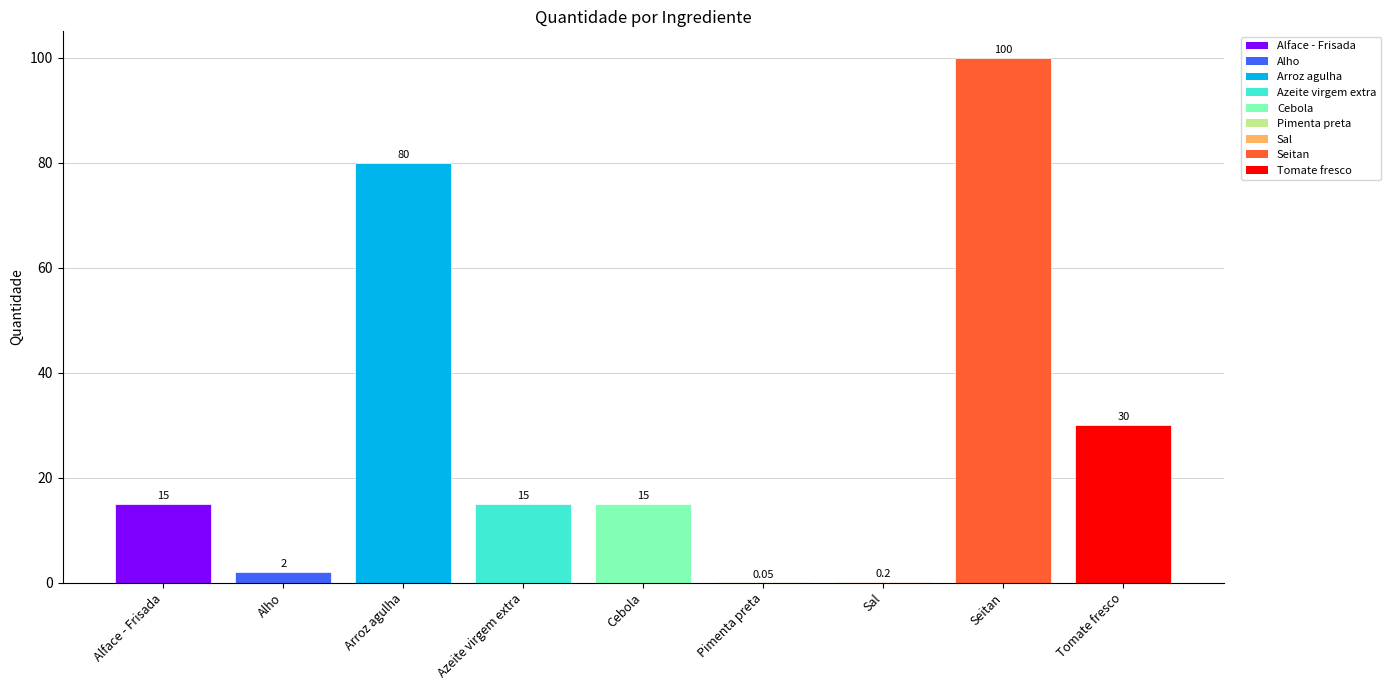

Are the bars grouped side by side (vs. stacked)?

No